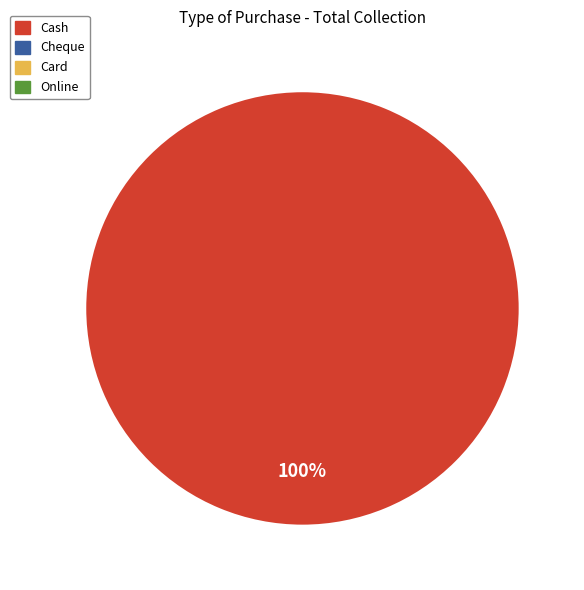

Is there a majority slice in this chart?

Yes